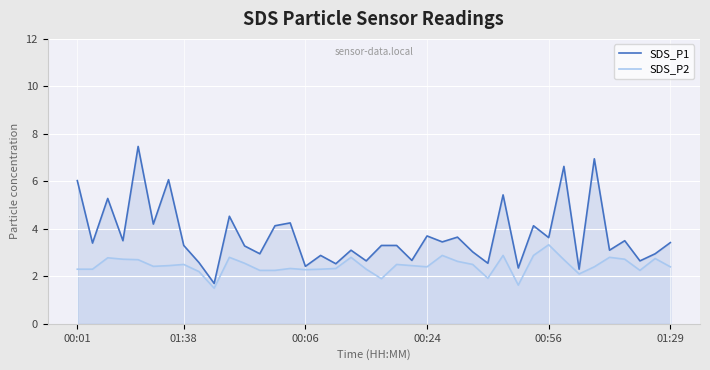

What is the maximum value for SDS_P1?

7.5